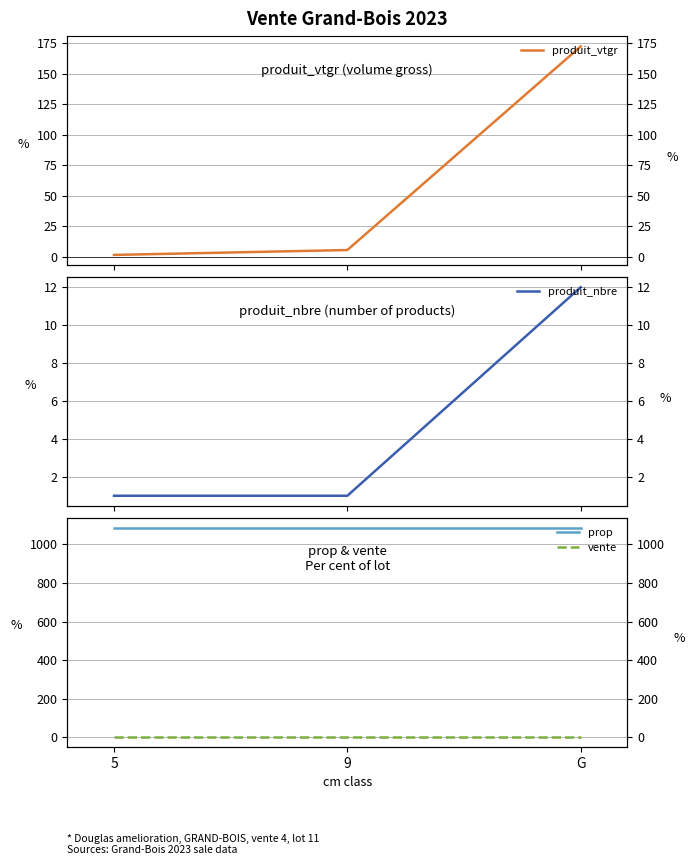

Rank the series at G from lowest to highest value.

vente, produit_nbre, produit_vtgr, prop